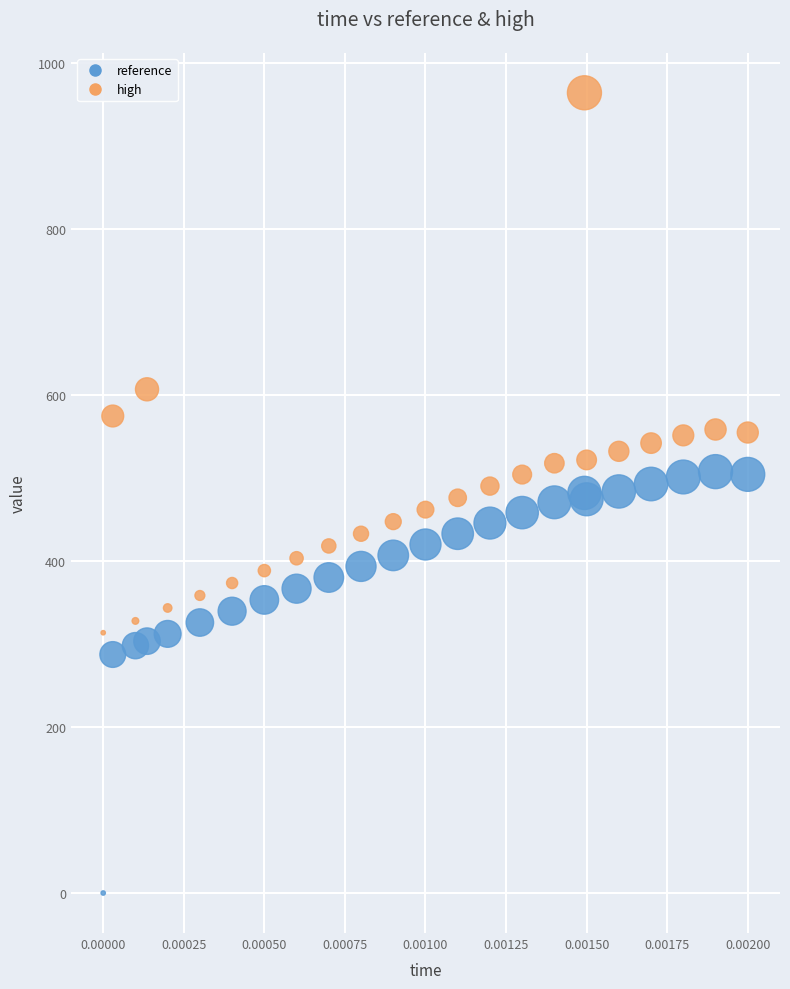

Which series reaches the minimum Y coordinate?

reference